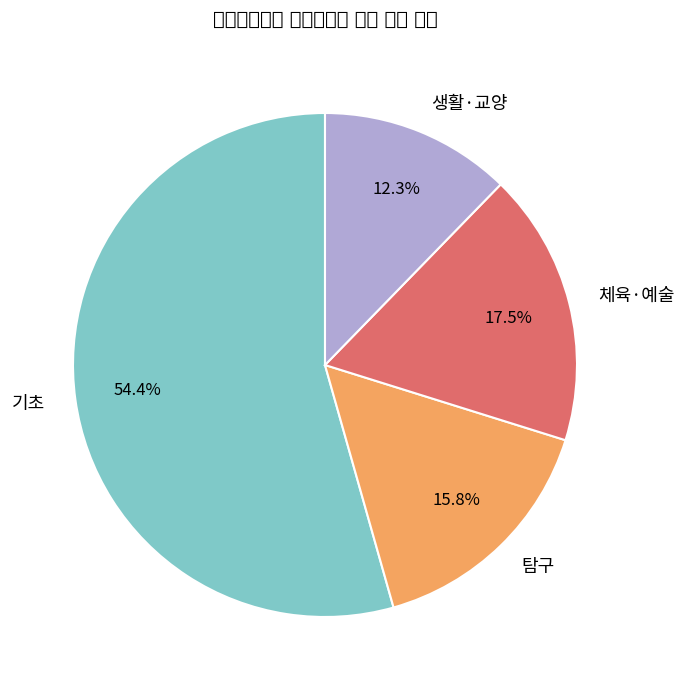

Does any single category account for the majority?

Yes